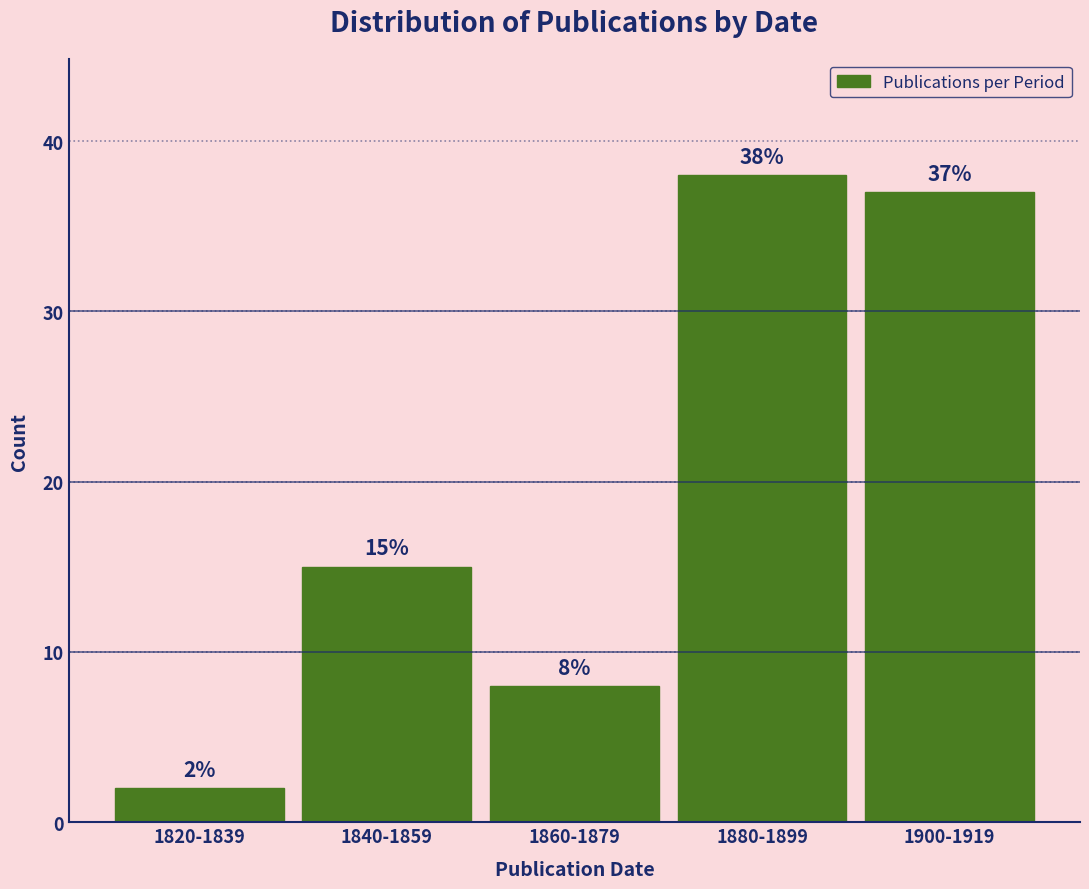

Reading right to left, list all the values displayed in this chart.

1900-1919=37	1880-1899=38	1860-1879=8	1840-1859=15	1820-1839=2